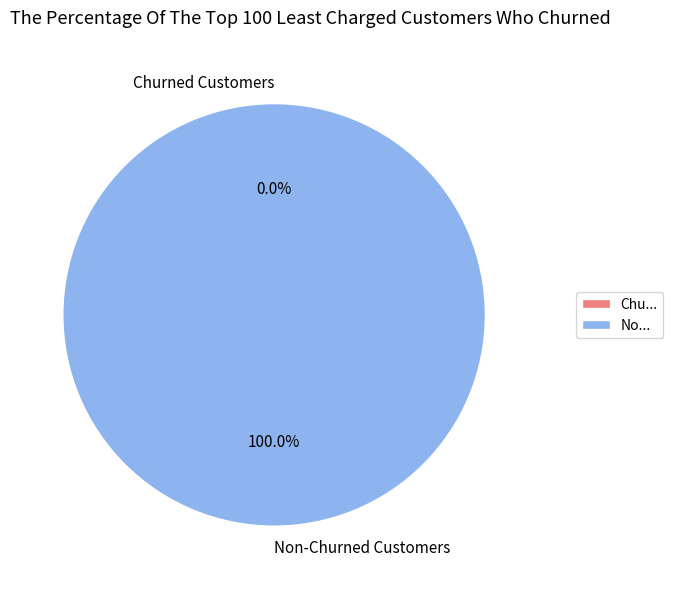

To the nearest percent, what portion does 197387 represent?

100%